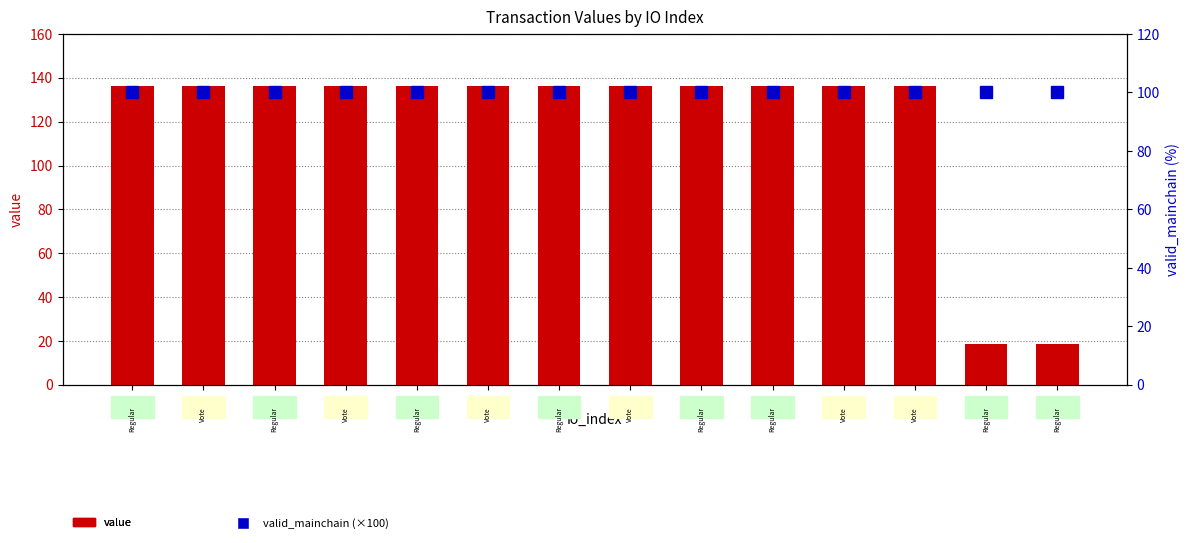

What value does the value series have at 11?

136.2